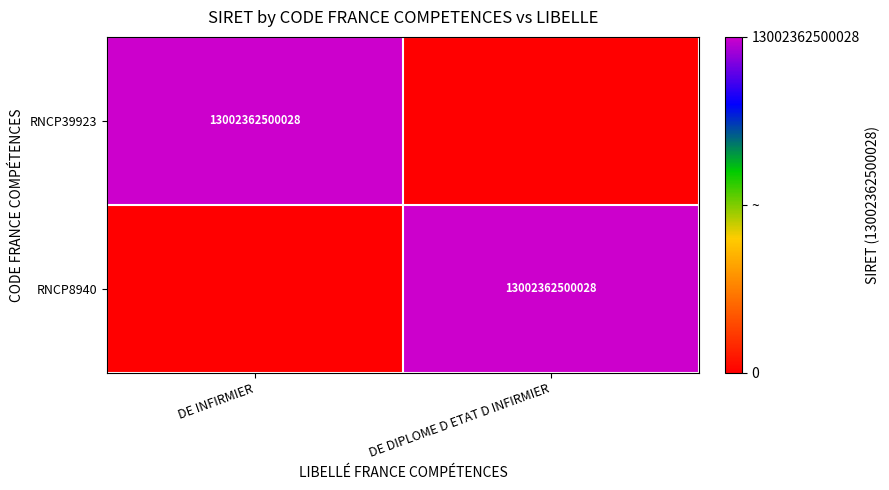

The RNCP8940 series shows 22737739179625 at DE DIPLOME D ETAT D INFIRMIER. True or false?

False